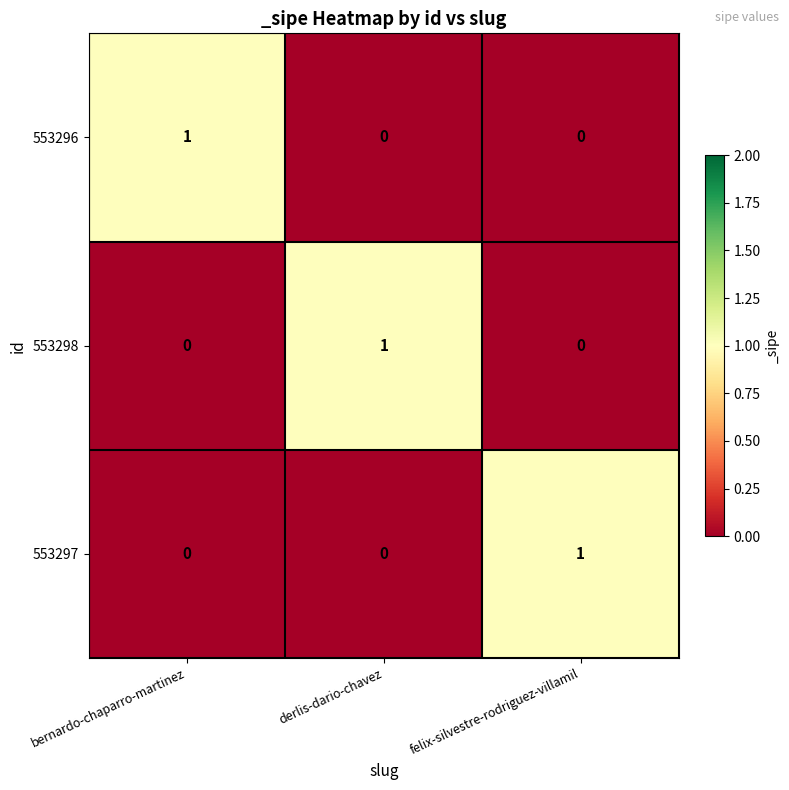

Count the 553296 values in the range 0 to 1.

3